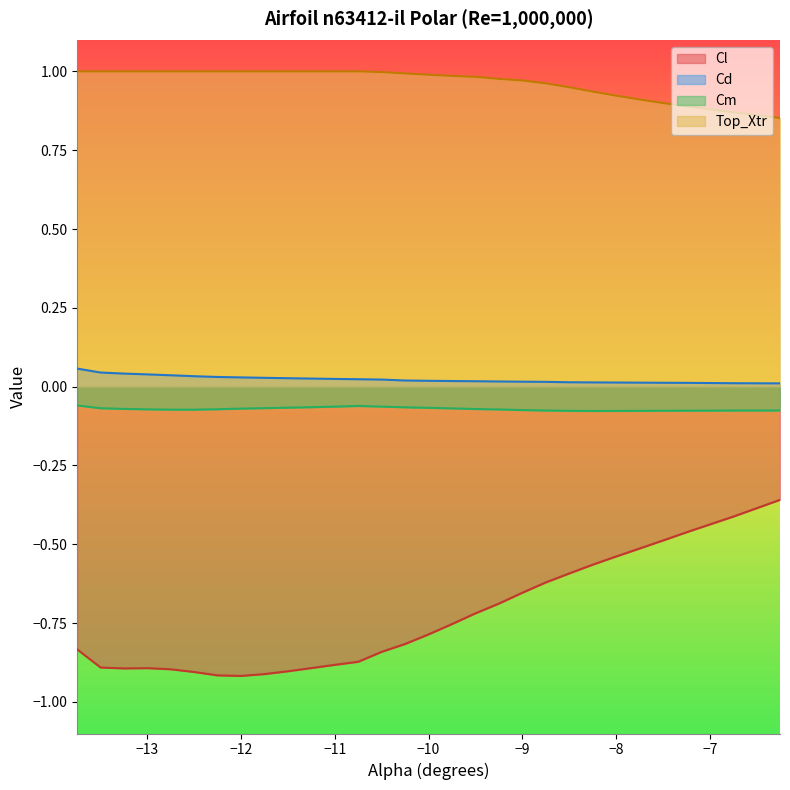

Does the chart display data point markers on the line(s)?

No